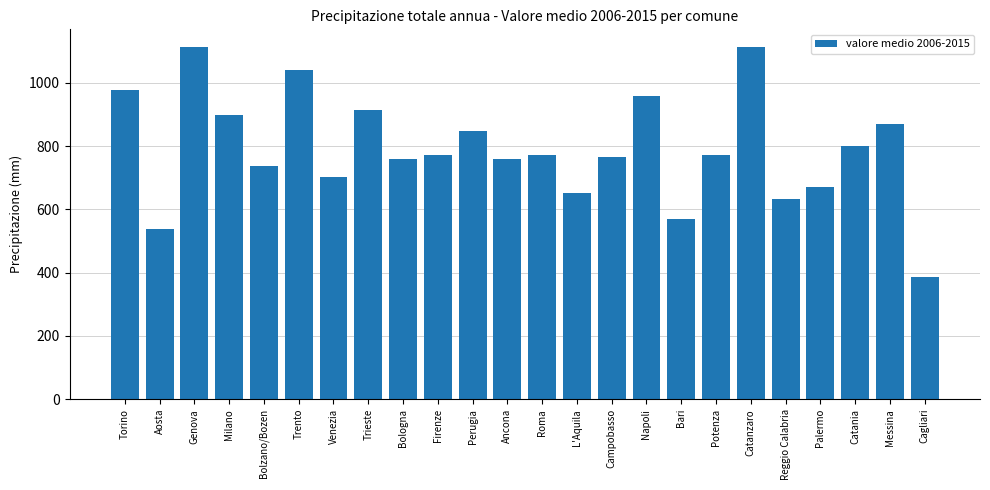

What is the sum of the values at Genova and Catania?

1913.2